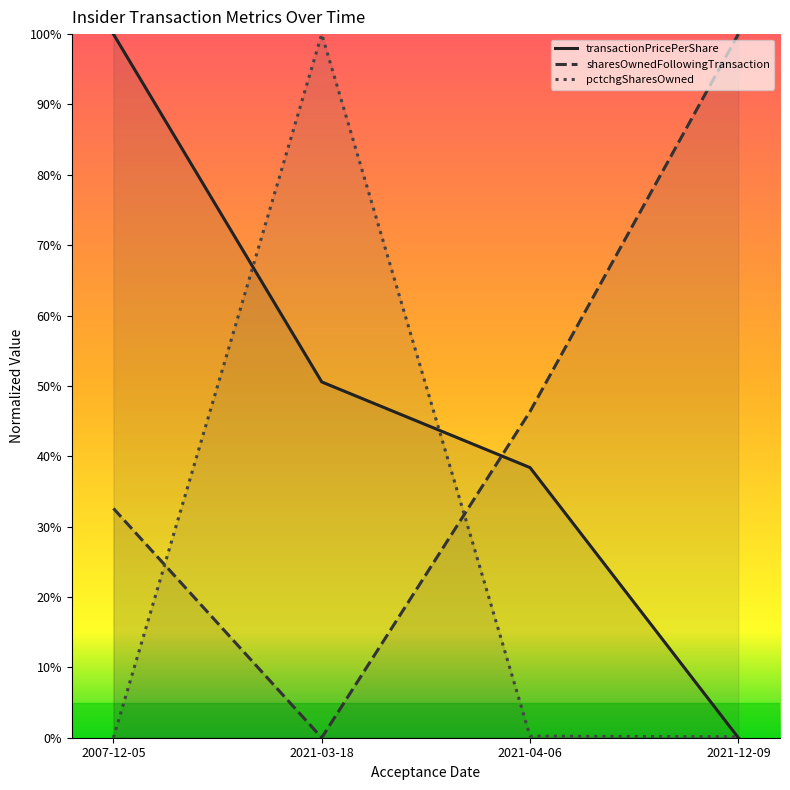

Reading right to left, extract all data points from this chart.

transactionPricePerShare: 2021-12-09=0.0	2021-04-06=0.4	2021-03-18=0.5	2007-12-05=1.0
sharesOwnedFollowingTransaction: 2021-12-09=1.0	2021-04-06=0.5	2021-03-18=0.0	2007-12-05=0.3
pctchgSharesOwned: 2021-12-09=0.0	2021-04-06=0.0	2021-03-18=1.0	2007-12-05=0.0